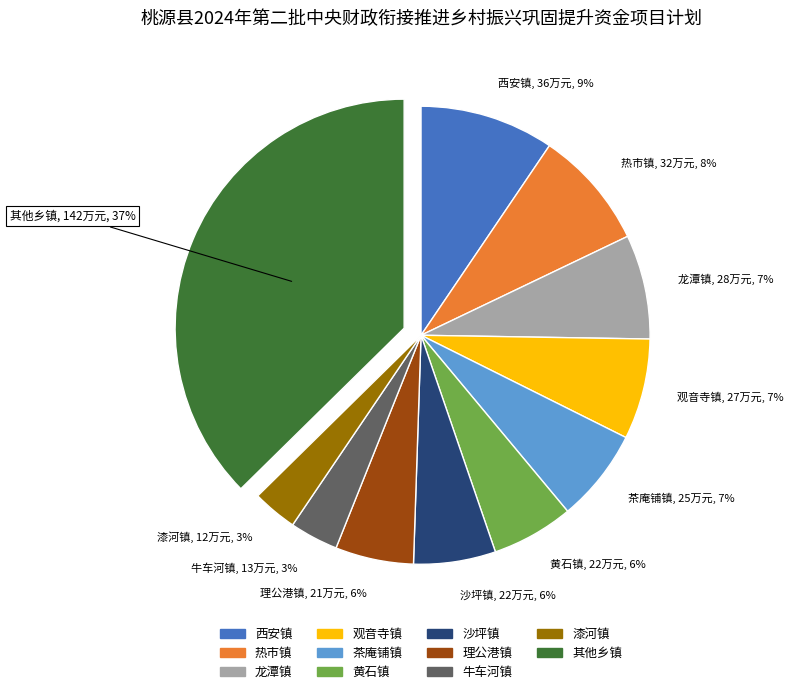

Is there any slice that represents more than half of the pie?

No